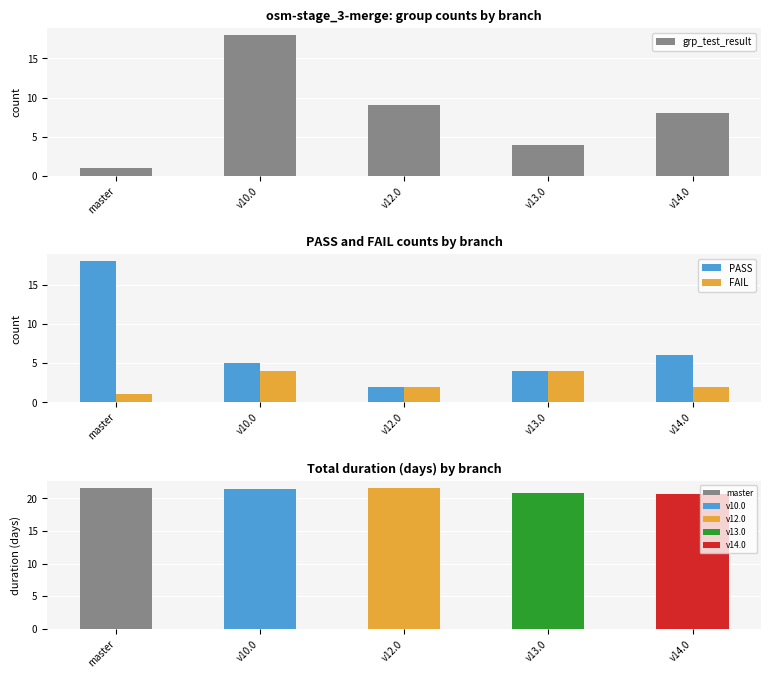

Read the grp_test_result value at v10.0, to the nearest 5.

20